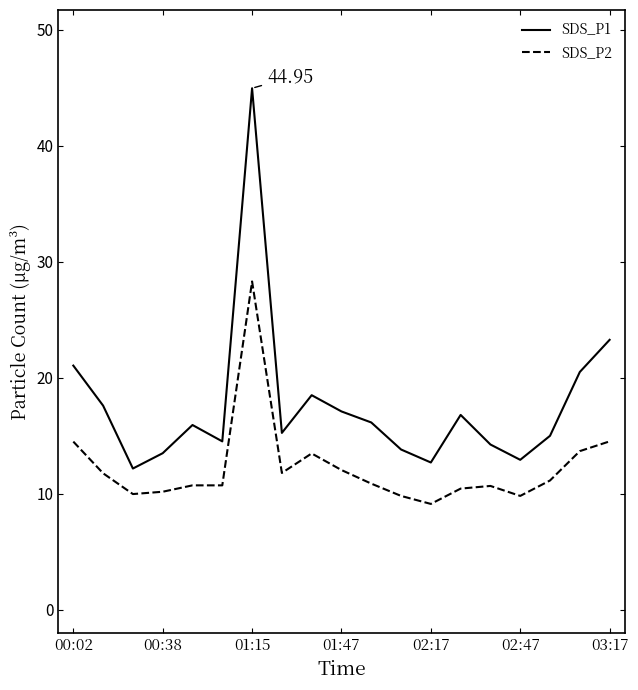

Which series has the largest total across all categories?

SDS_P1